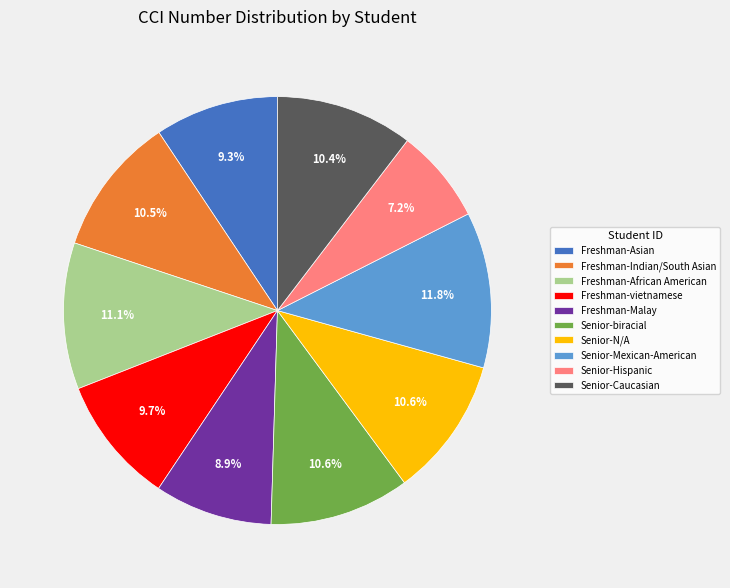

How many segments does this pie chart have?

10